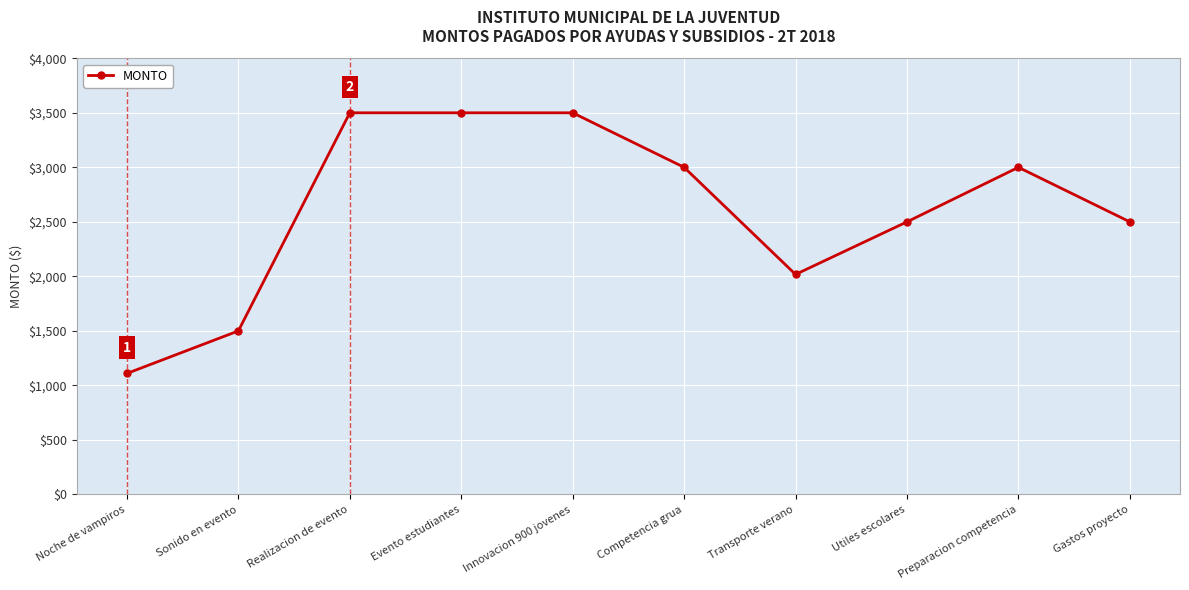

Between Realizacion de evento and Gastos proyecto, which is larger?

Realizacion de evento